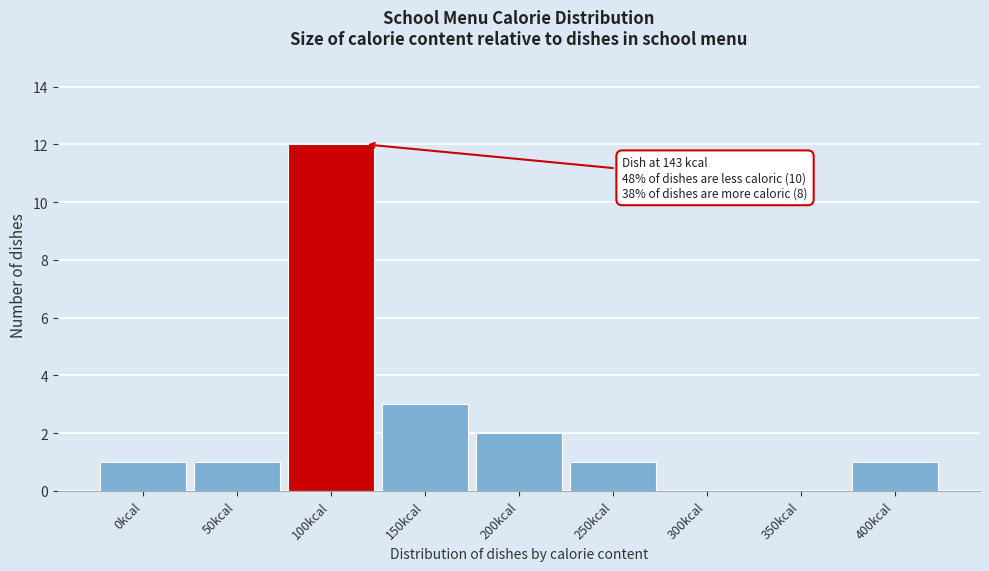

Reading right to left, list all the values displayed in this chart.

400kcal=1	350kcal=0	300kcal=0	250kcal=1	200kcal=2	150kcal=3	100kcal=12	50kcal=1	0kcal=1